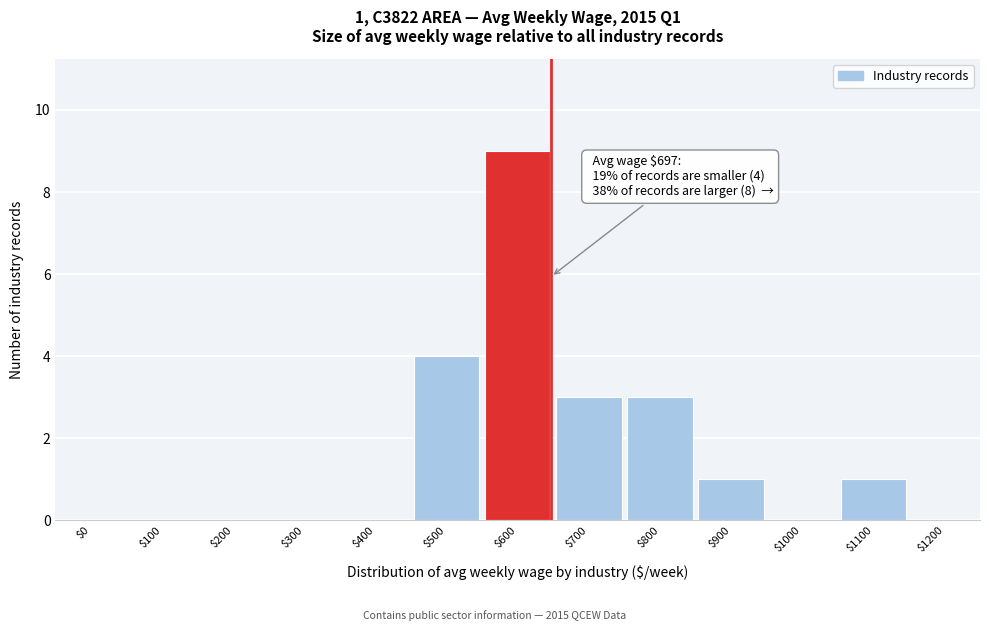

Which label corresponds to the largest value in the chart?

$600